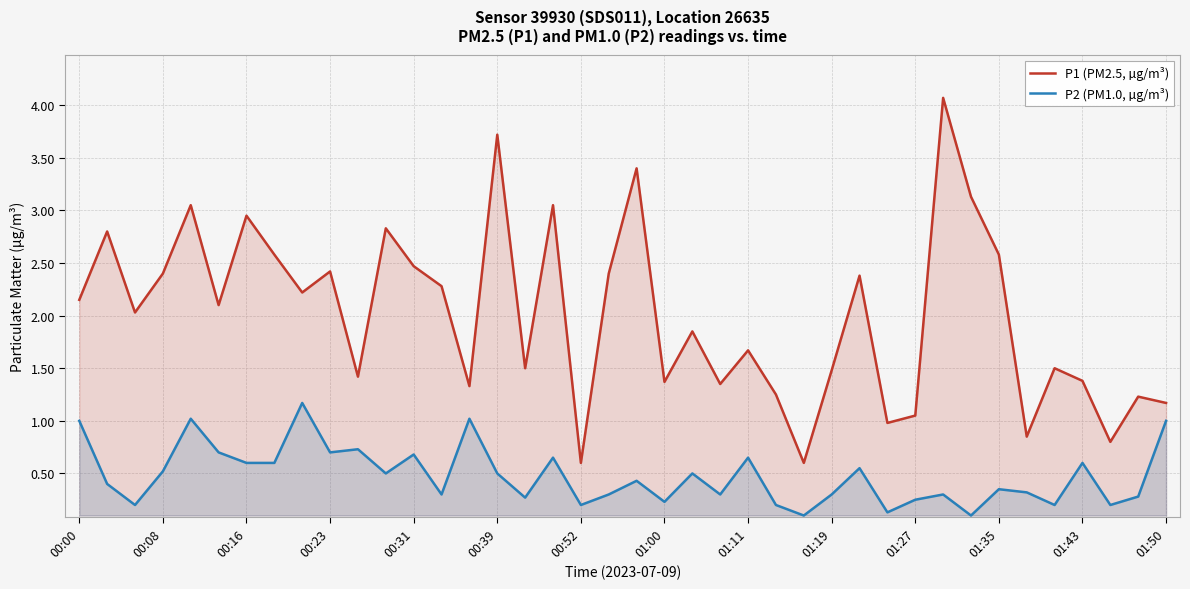

Which series has the largest range (max minus min)?

P1 (PM2.5, µg/m³)